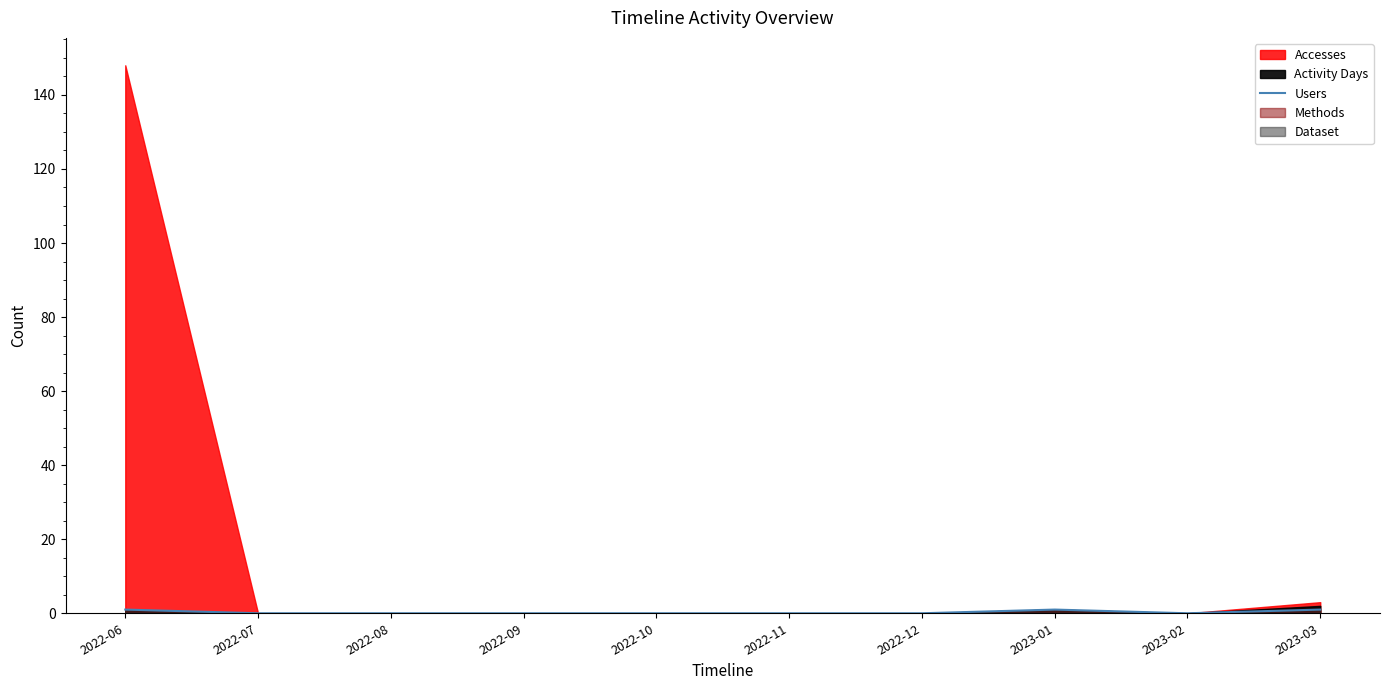

Count the number of categories in the chart.

10